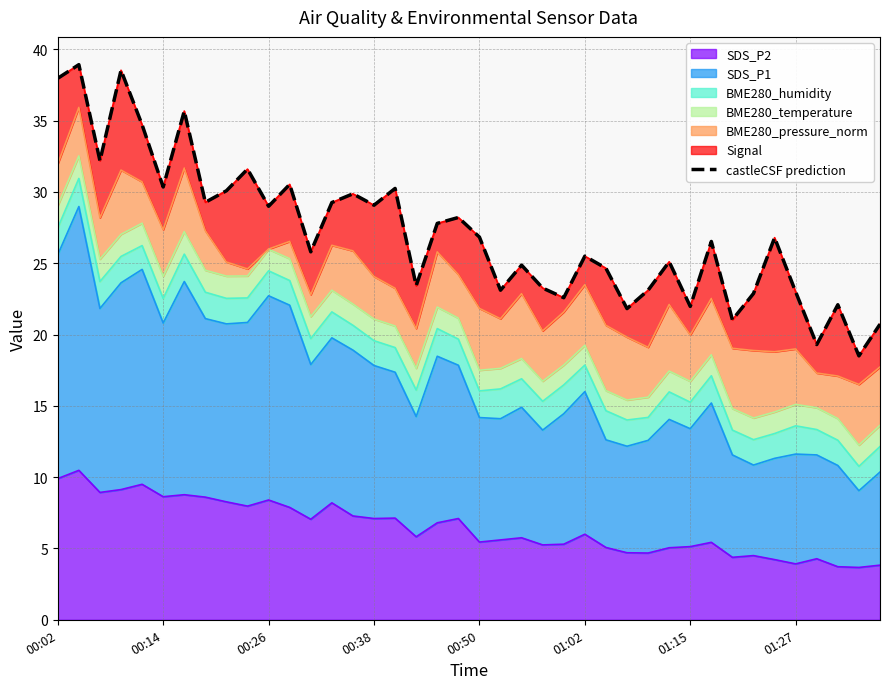

What is the difference between the second highest and second lowest values?

19.2